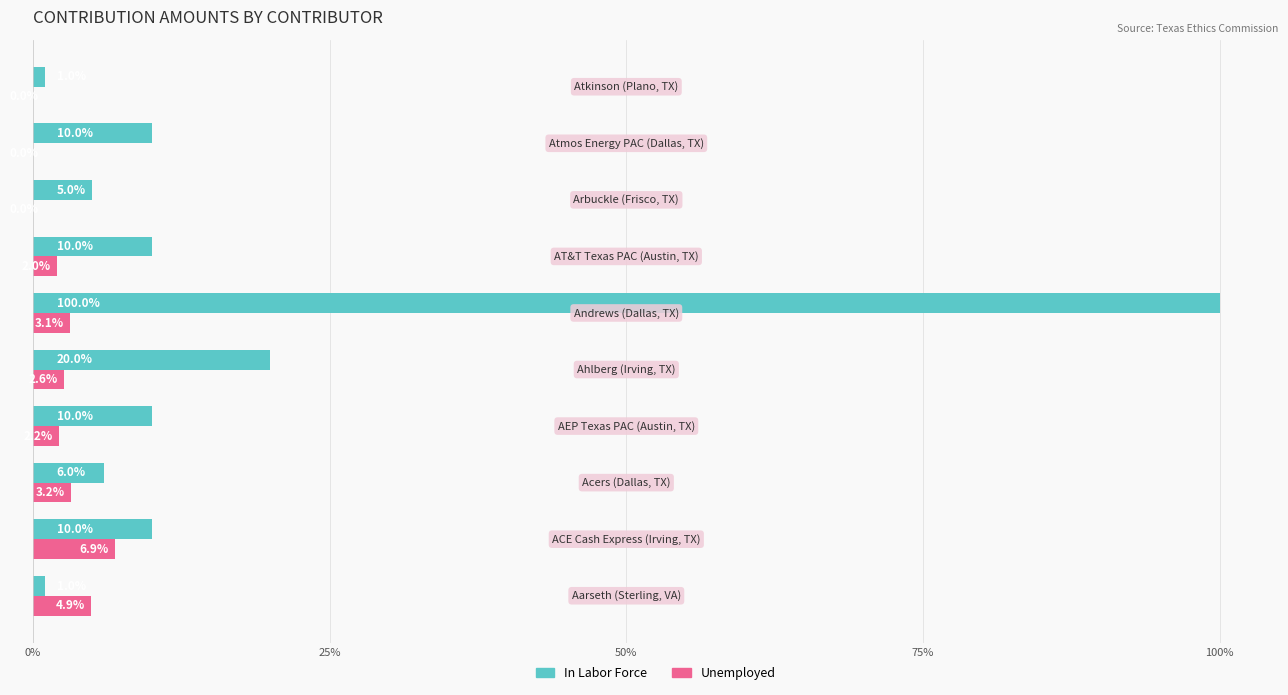

What is the maximum value for In Labor Force?

100.0